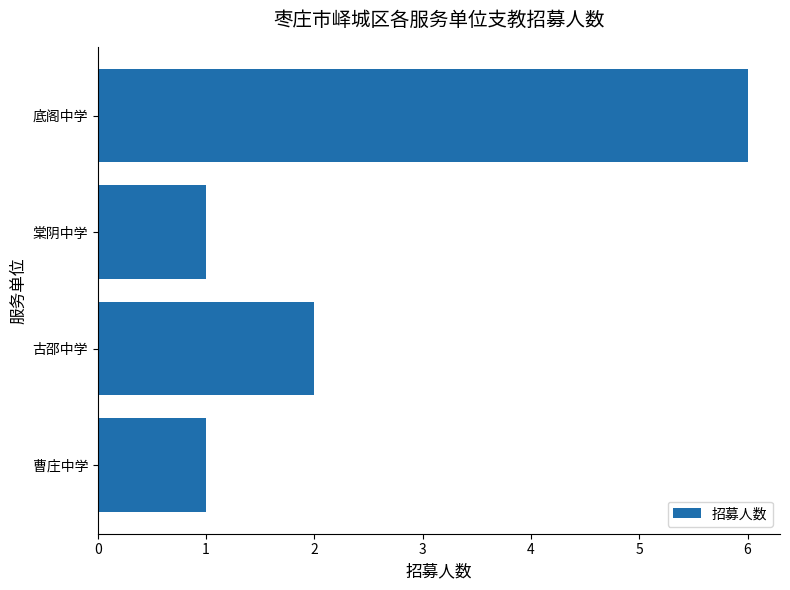

What is the ratio of the value at 曹庄中学 to the value at 棠阴中学?

1.0